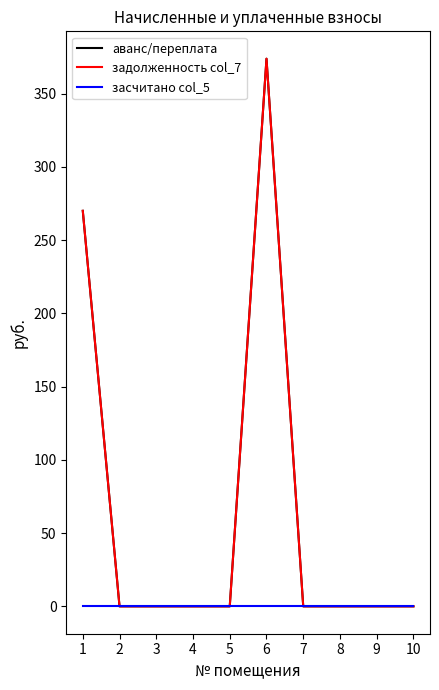

Does the chart display data point markers on the line(s)?

No